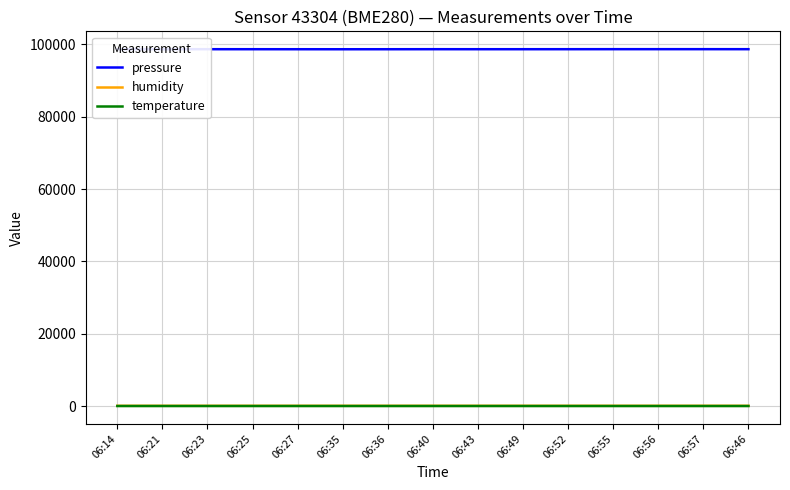

What is the lowest value of the pressure series?

98651.3